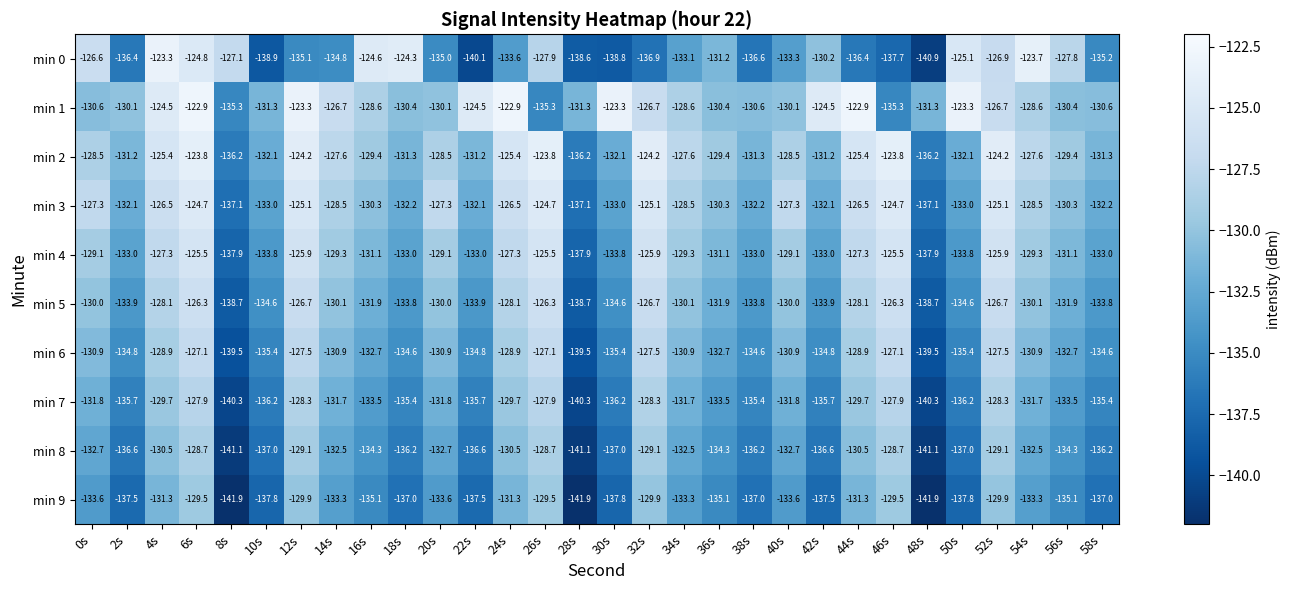

What is the difference between the highest and lowest values at 20s?

7.7